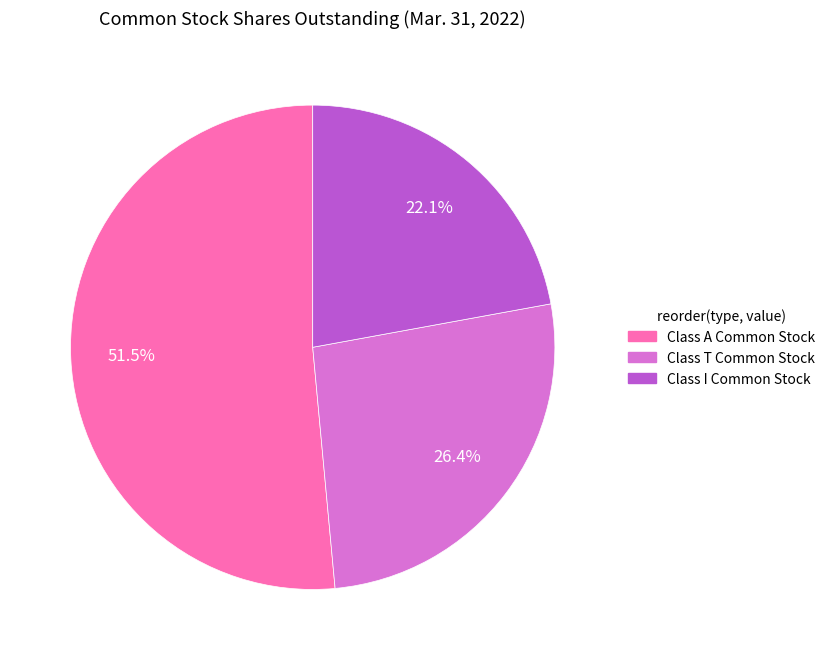

Count the number of slices in the pie.

3